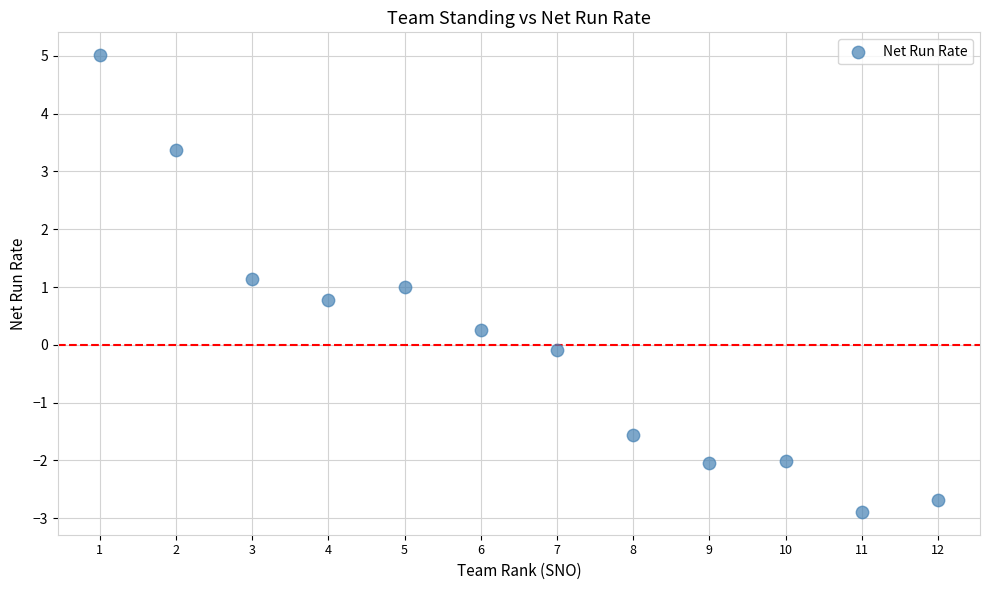

What is the range of X values (max minus min)?

11.0